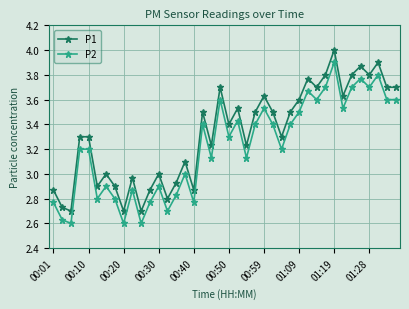

True or false: P1 and P2 intersect in this chart.

False